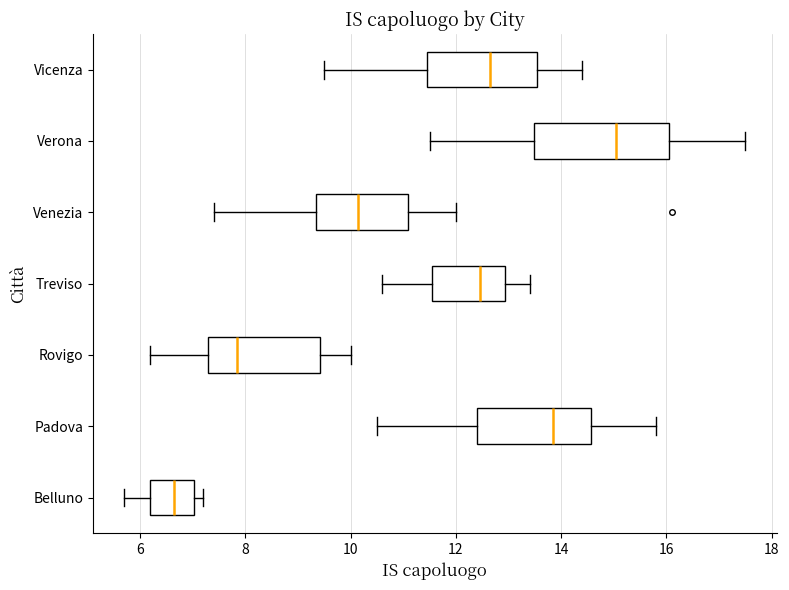

Where is the left edge of the box for Vicenza on the x-axis? The values are not printed on the chart, so give them approximately, as read against the axis.

11.4